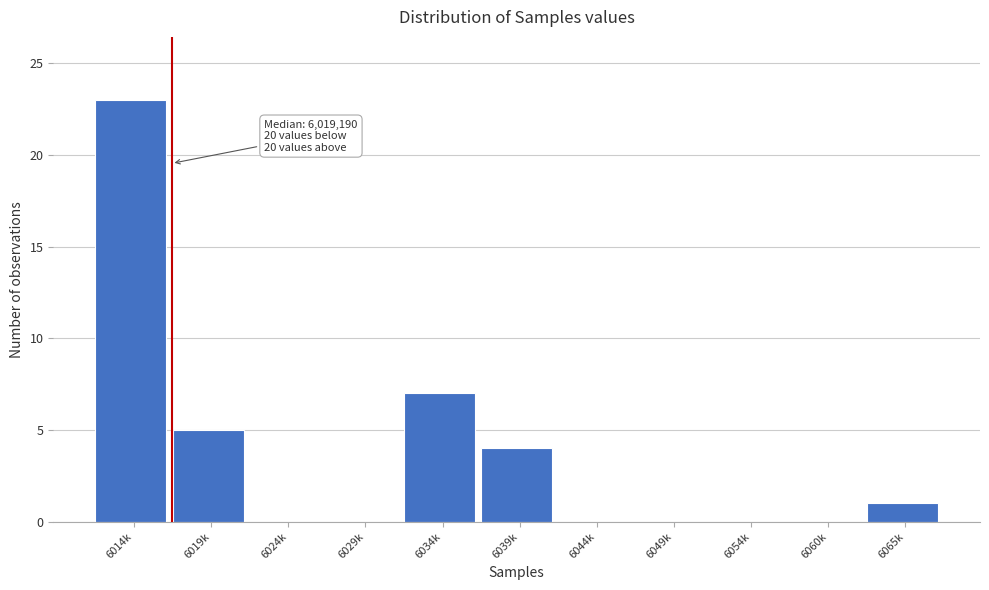

Reading left to right, transcribe all the data shown in this chart.

6014k=23	6019k=5	6024k=0	6029k=0	6034k=7	6039k=4	6044k=0	6049k=0	6054k=0	6060k=0	6065k=1